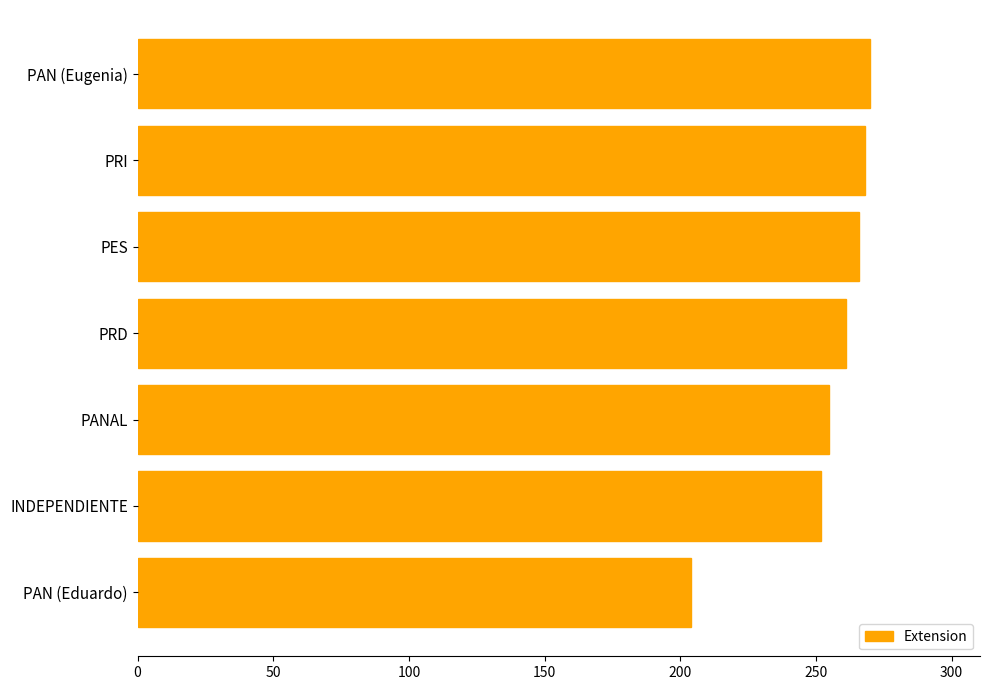

Between INDEPENDIENTE and PRI, which is larger?

PRI